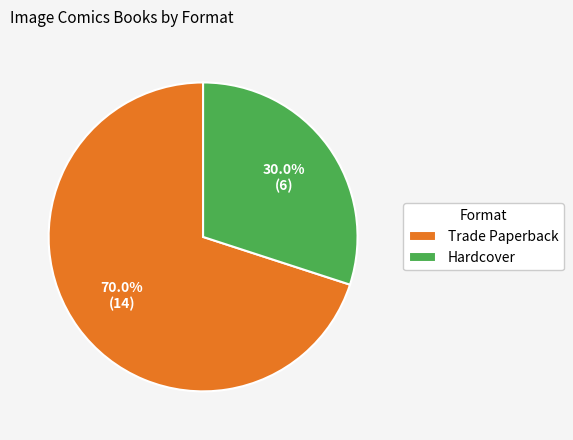

Which category has the biggest portion of the pie?

Trade Paperback